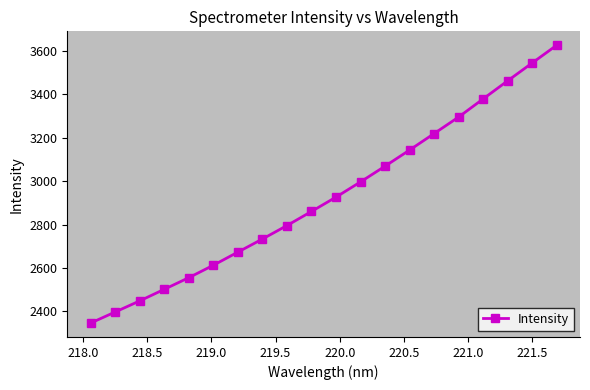

What is the sum of all values?

58591.1